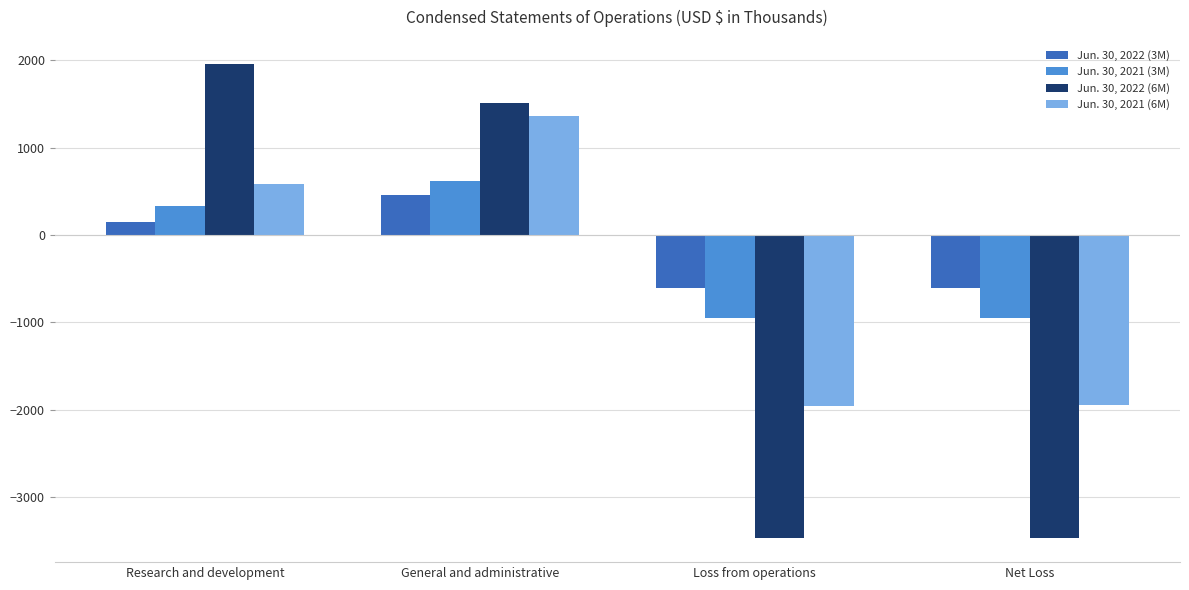

What are all the series names shown in the legend?

Jun. 30, 2022 (3M), Jun. 30, 2021 (3M), Jun. 30, 2022 (6M), Jun. 30, 2021 (6M)